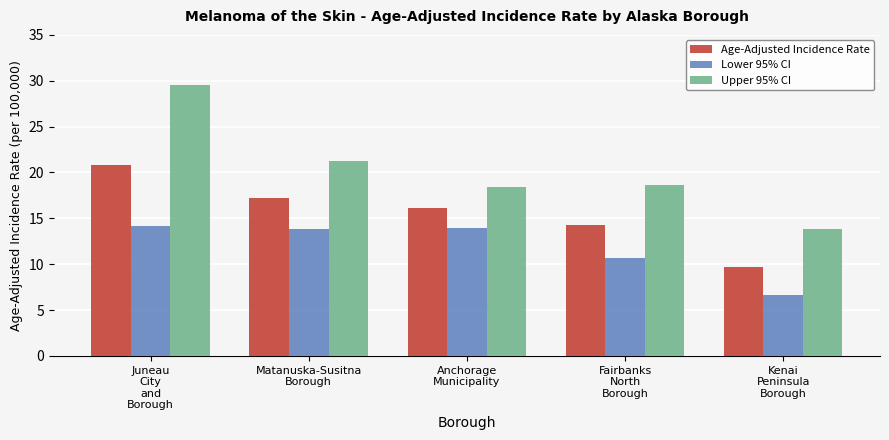

At how many categories does at least one series exceed 13?

5